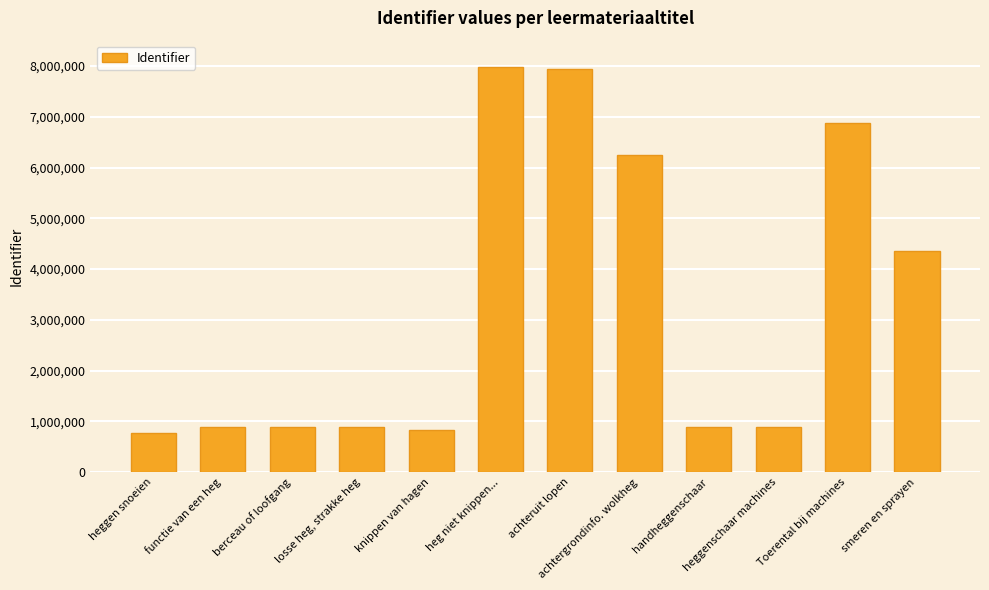

Which label corresponds to the smallest value in the chart?

heggen snoeien